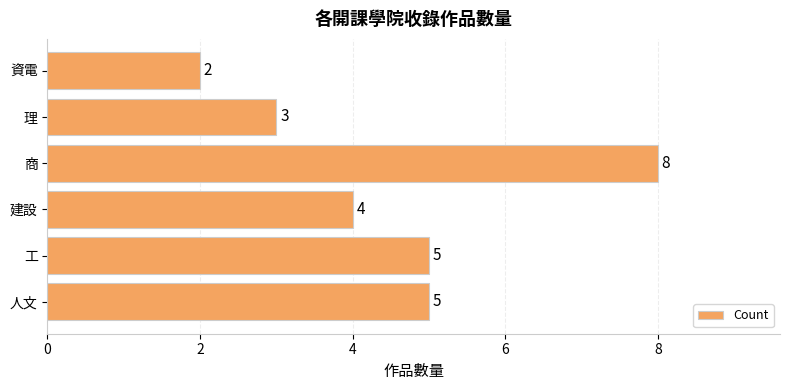

Which has a higher value, 理 or 資電?

理